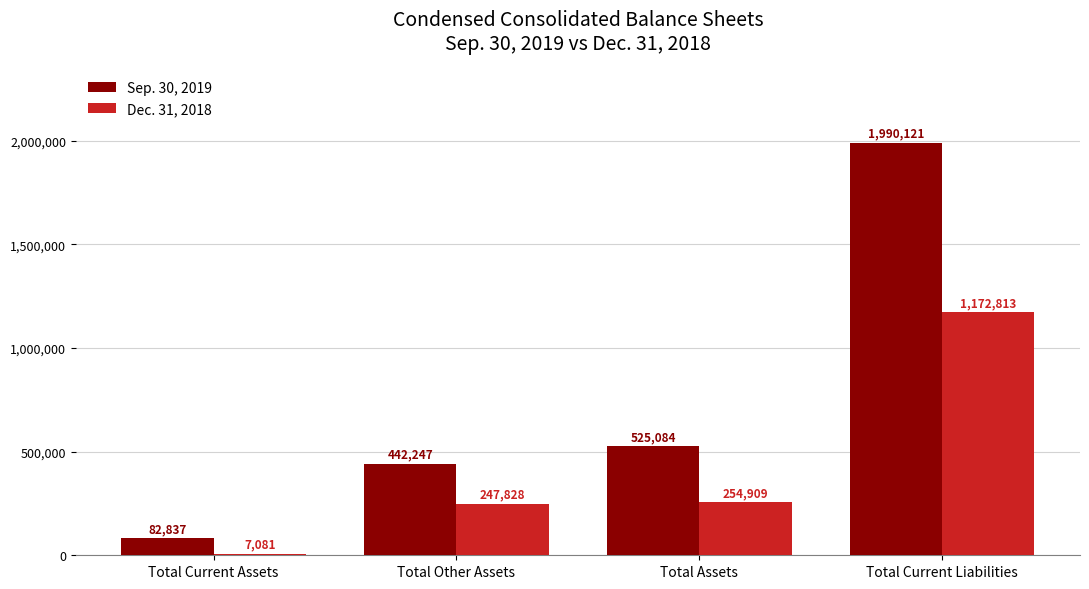

Is the value of Sep. 30, 2019 at Total Current Liabilities greater than the value of Dec. 31, 2018 at Total Assets?

Yes